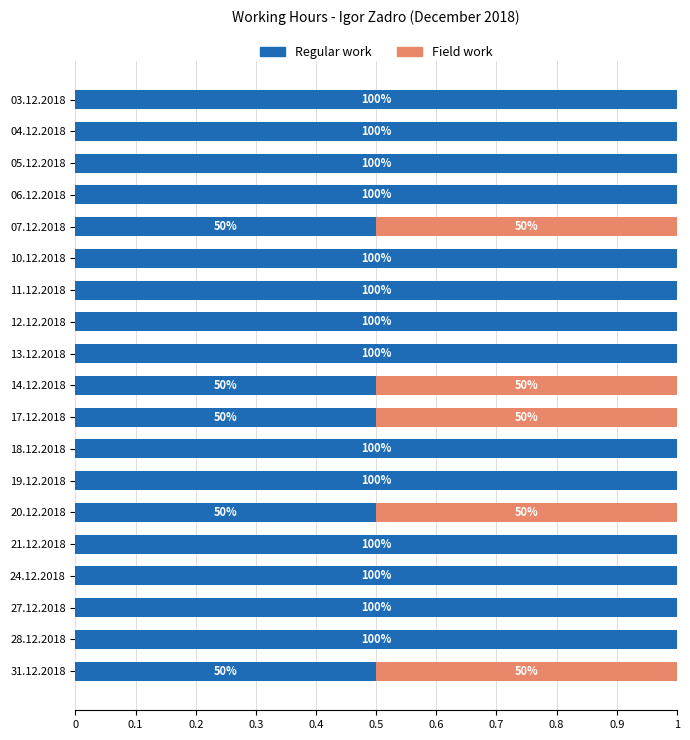

What are all the series names shown in the legend?

Regular work, Field work